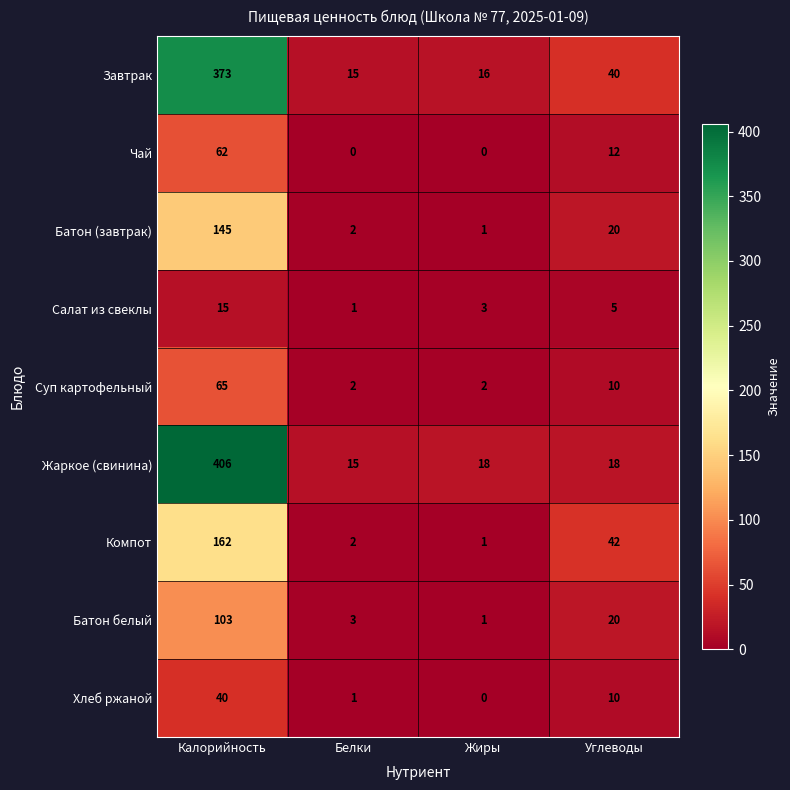

Count the number of data series in this chart.

9